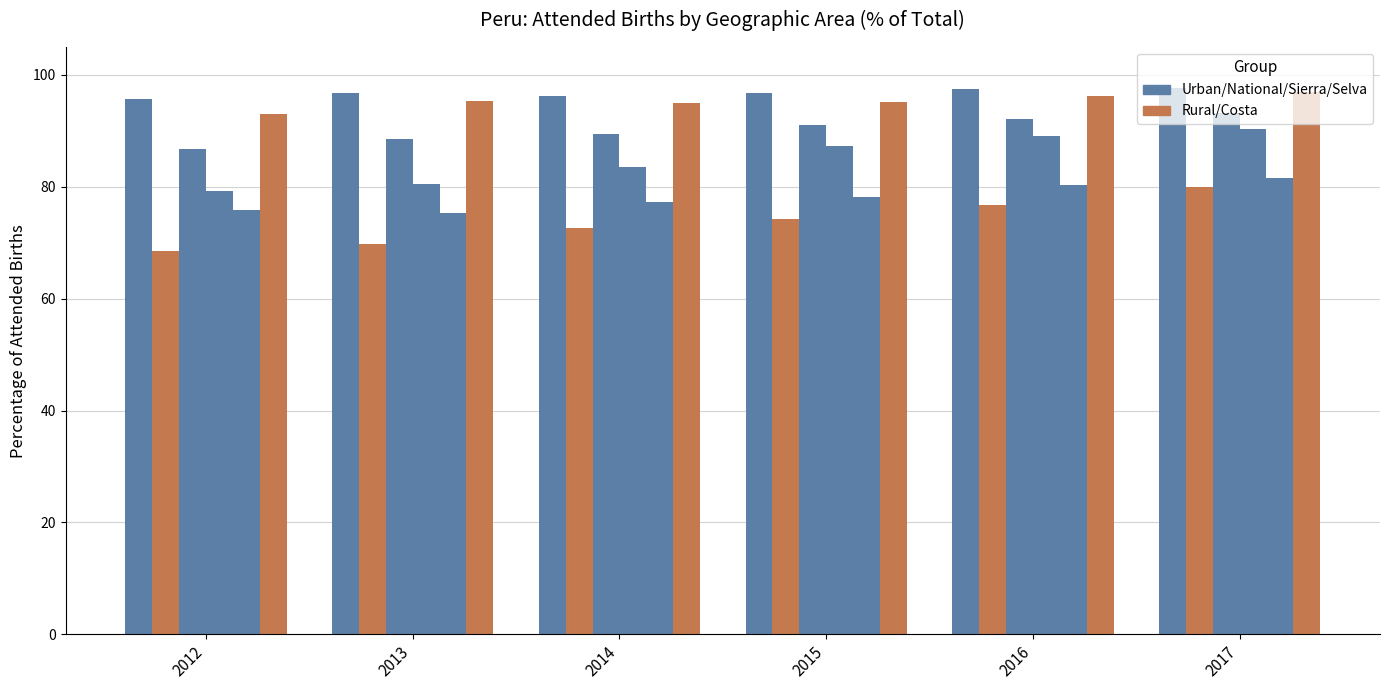

Reading left to right, what are all the values shown in this chart?

Urbana: 2012=95.7	2013=96.8	2014=96.2	2015=96.8	2016=97.4	2017=97.7
Rural: 2012=68.6	2013=69.8	2014=72.6	2015=74.2	2016=76.8	2017=79.9
Nacional: 2012=86.8	2013=88.6	2014=89.5	2015=91.0	2016=92.2	2017=93.2
Sierra: 2012=79.2	2013=80.6	2014=83.6	2015=87.3	2016=89.0	2017=90.4
Selva: 2012=75.8	2013=75.4	2014=77.2	2015=78.2	2016=80.3	2017=81.6
Costa: 2012=93.0	2013=95.3	2014=95.1	2015=95.2	2016=96.2	2017=97.0